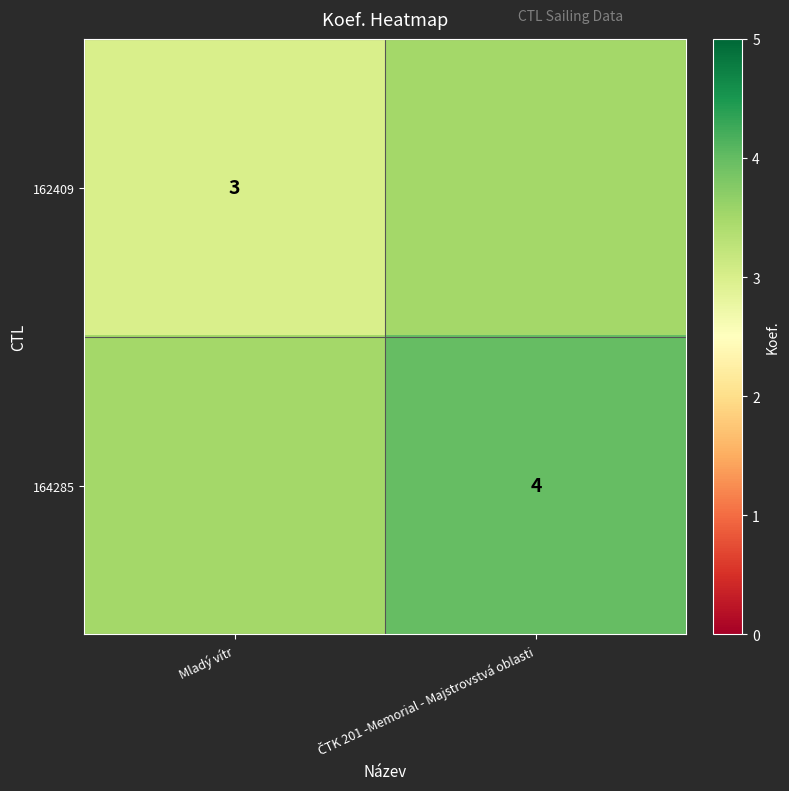

At which category does the chart reach its peak across all series?

ČTK 201 -Memorial - Majstrovstvá oblasti